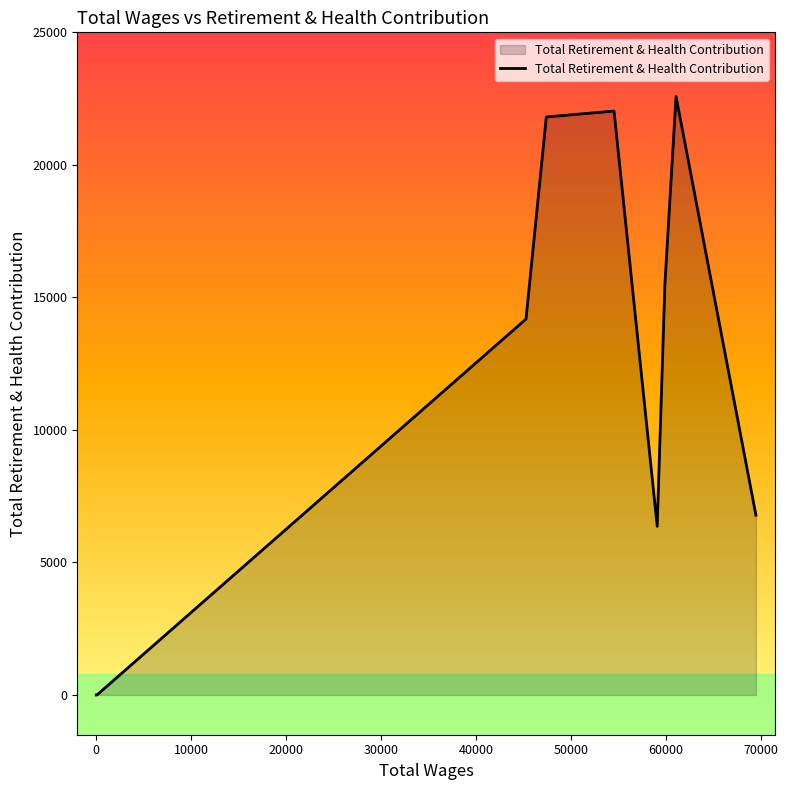

What is the difference between the maximum and second lowest values?

22574